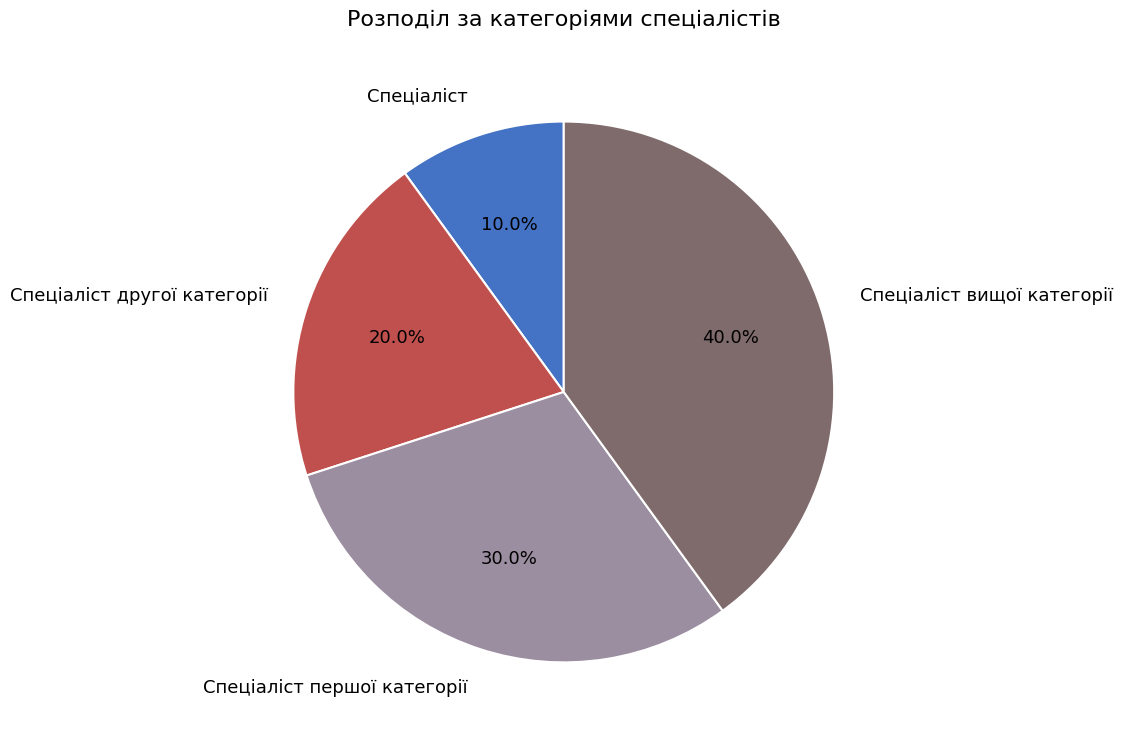

Which slice is the smallest?

Спеціаліст